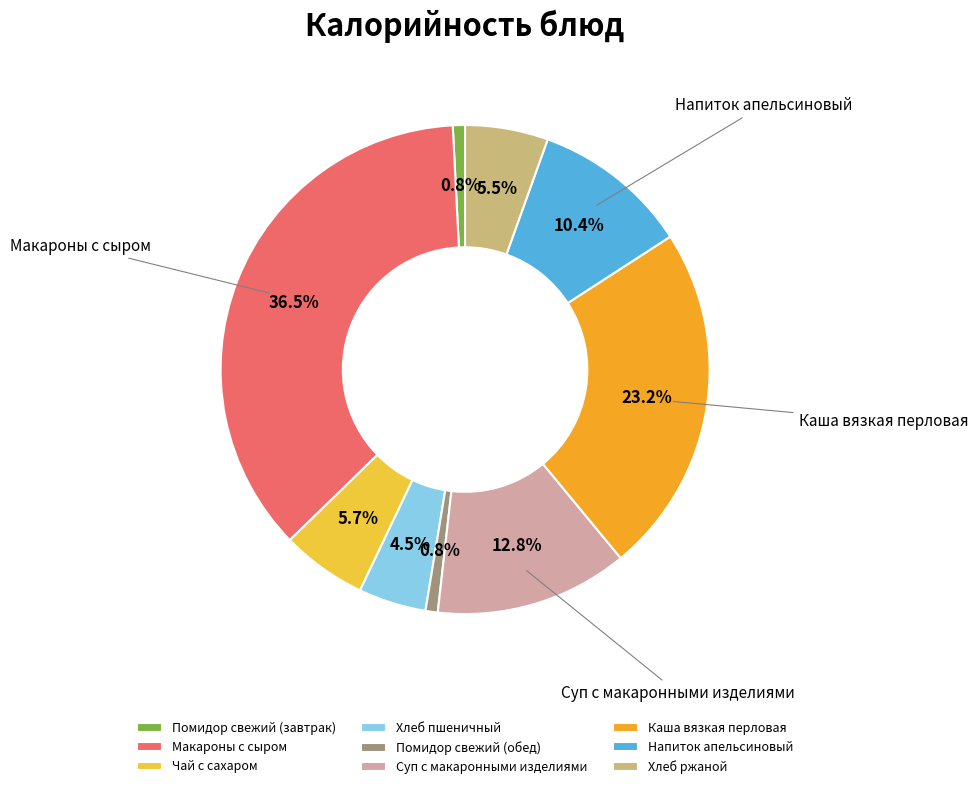

What is the largest slice in the pie chart?

Макароны с сыром